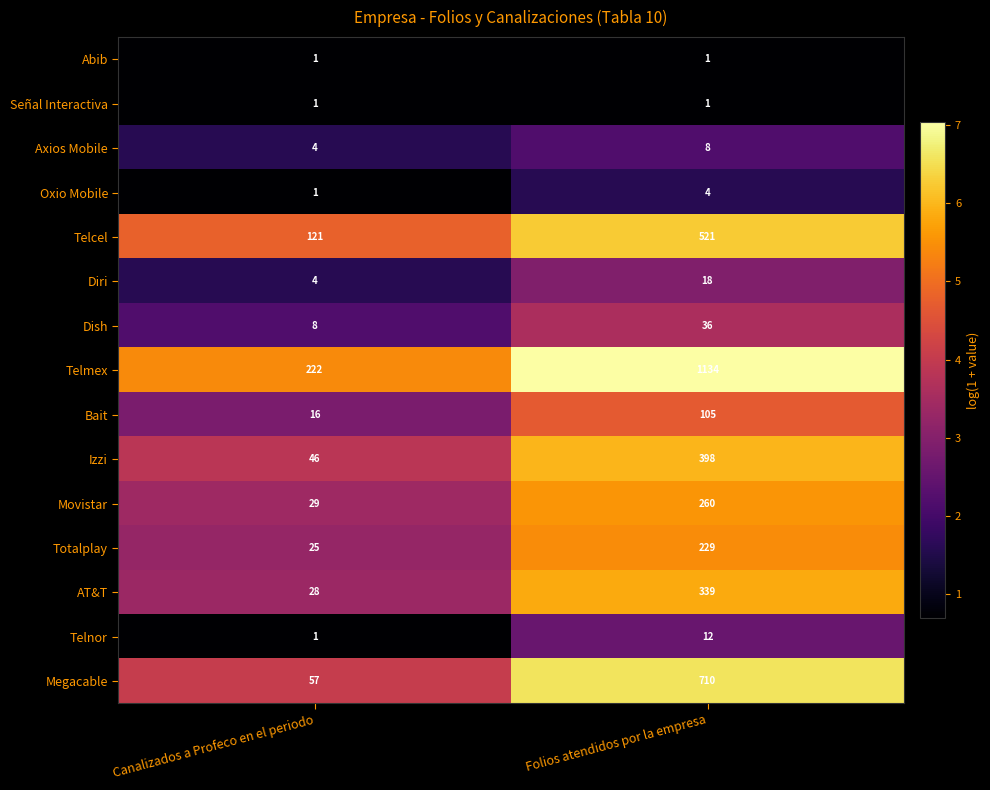

Which series has the largest total across all categories?

Telmex